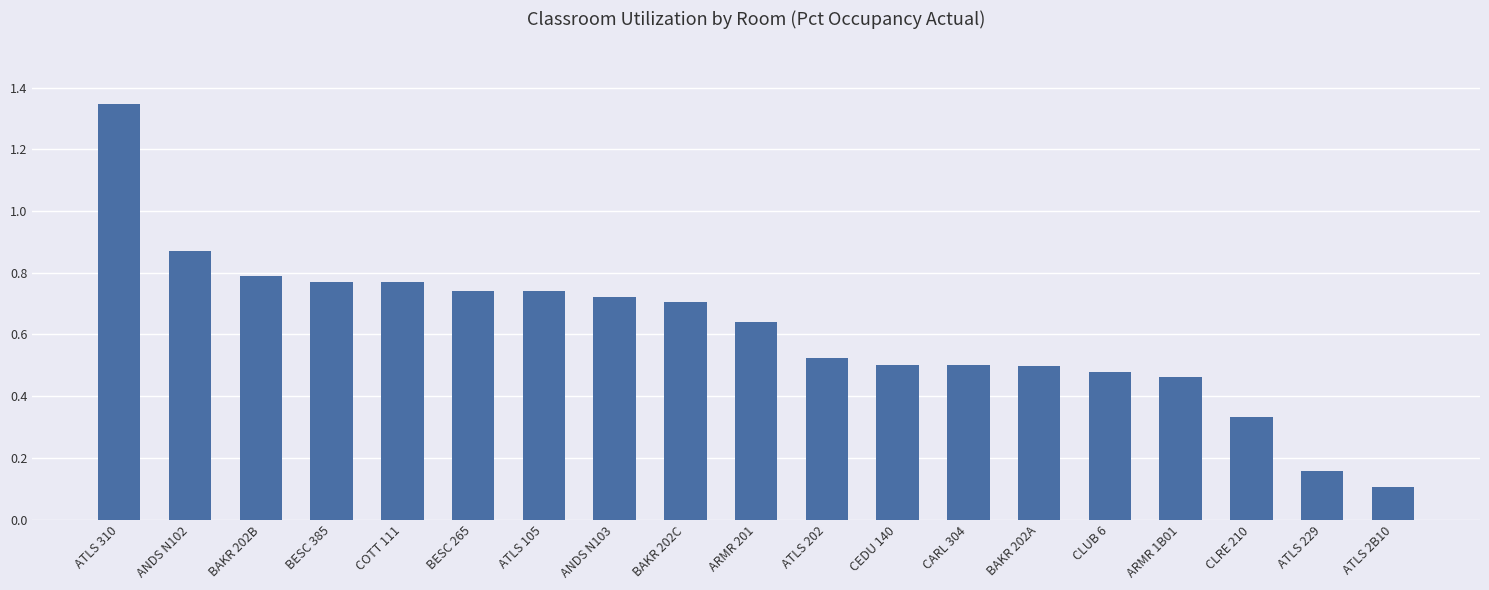

True or false: the data shows 0.3 at COTT 111.

False